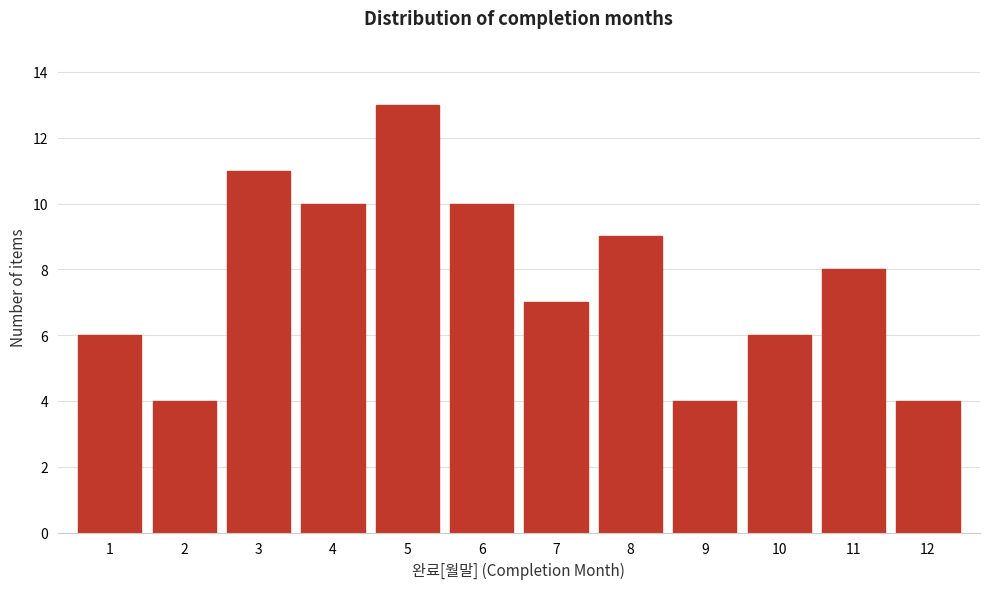

Reading left to right, list every bar in this chart as the range it spans on the x-axis followed by its height. The values are not printed on the chart, so give them approximately, as read against the axis.

0.5 to 1.5: 6
1.5 to 2.5: 4
2.5 to 3.5: 11
3.5 to 4.5: 10
4.5 to 5.5: 13
5.5 to 6.5: 10
6.5 to 7.5: 7
7.5 to 8.5: 9
8.5 to 9.5: 4
9.5 to 10.5: 6
10.5 to 11.5: 8
11.5 to 12.5: 4